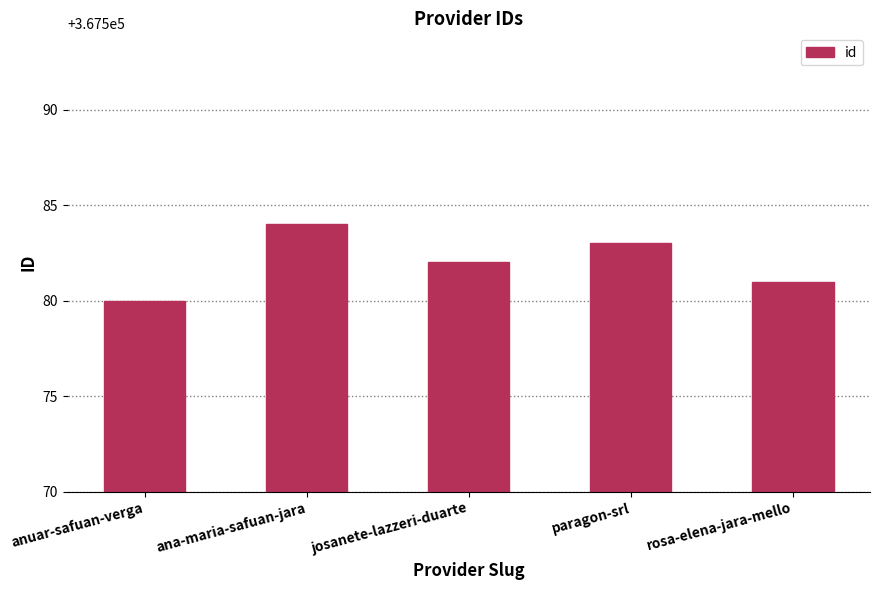

What is the sum of the values at anuar-safuan-verga and ana-maria-safuan-jara?

735164